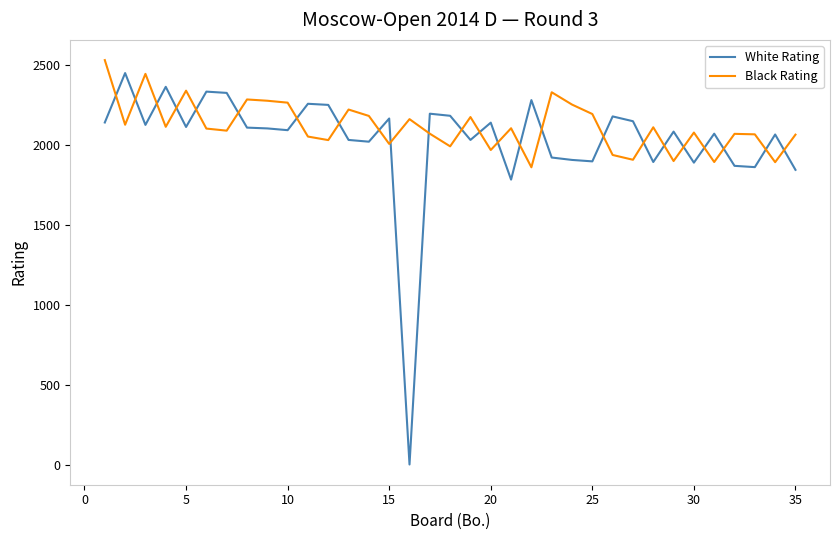

After their last crossing, which series has the higher values: White Rating or Black Rating?

Black Rating